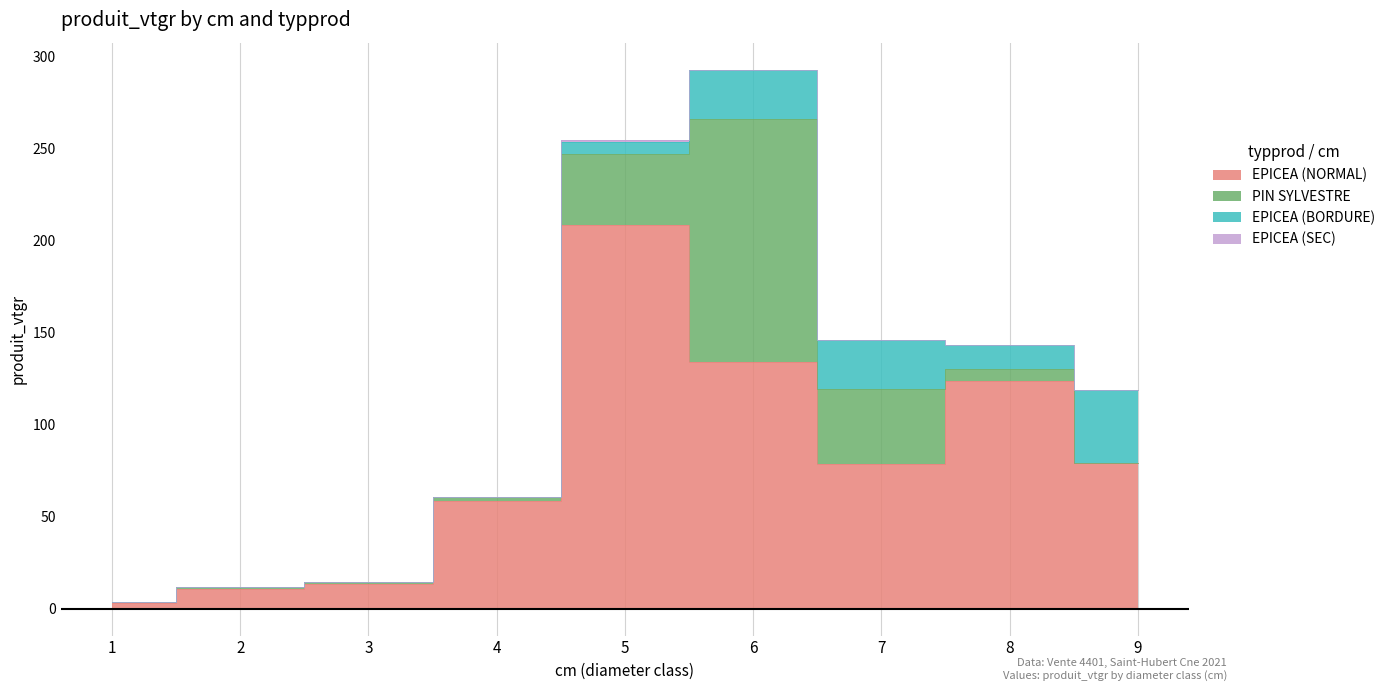

True or false: EPICEA (NORMAL) and PIN SYLVESTRE cross at least once.

False